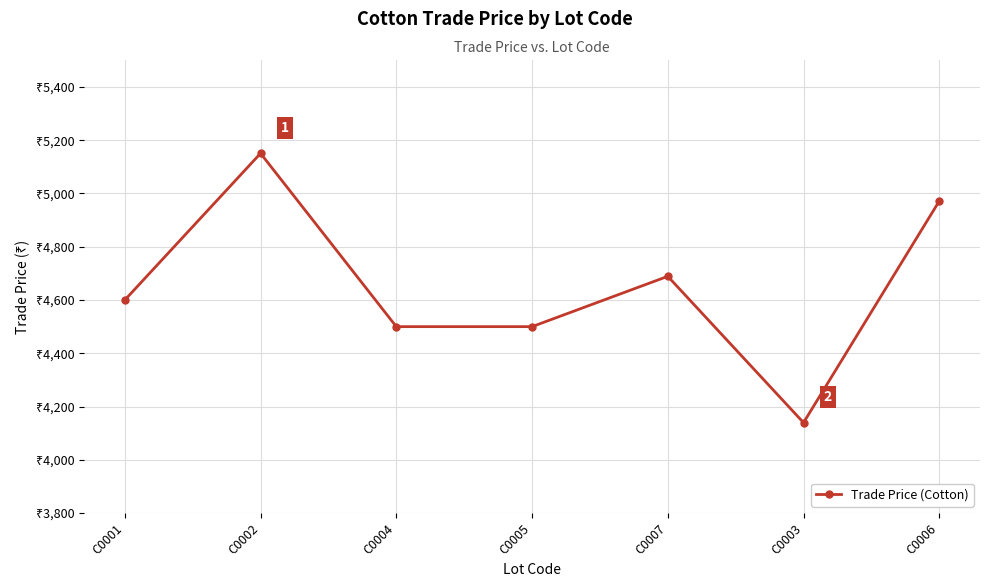

What is the sum of the values at C0004 and C0006?

9471.7